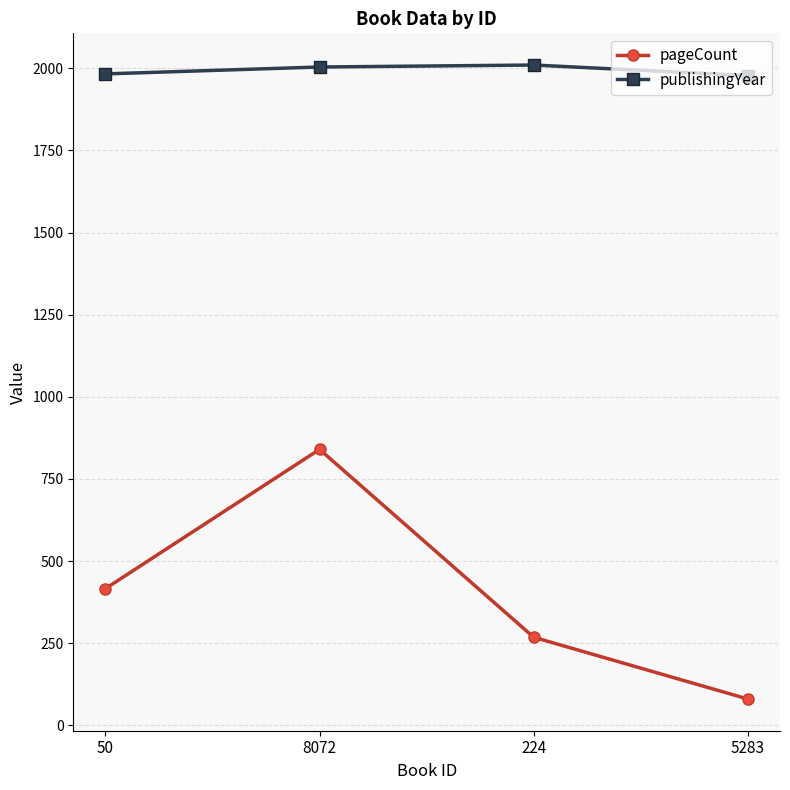

Which series has the largest range (max minus min)?

pageCount